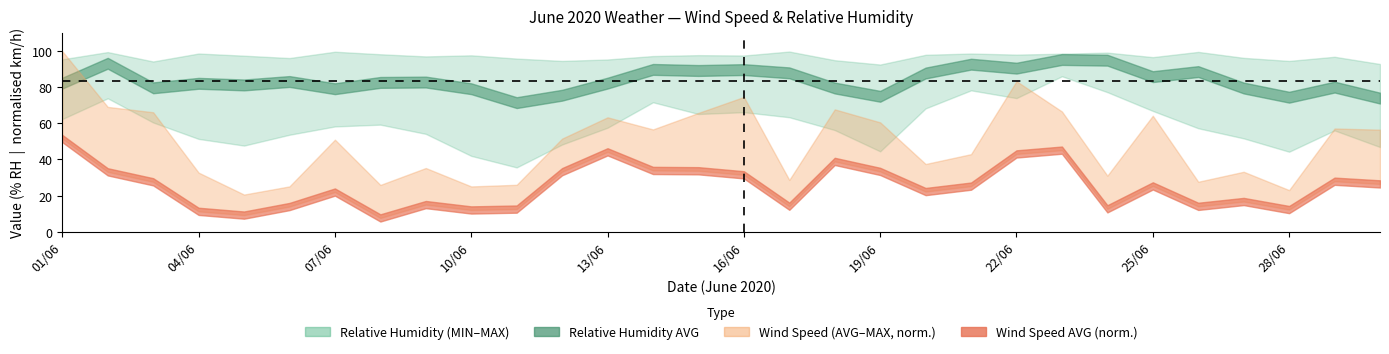

True or false: Relative Humidity (MIN % RH) and Wind Speed Avg (AVG km/h) intersect in this chart.

False